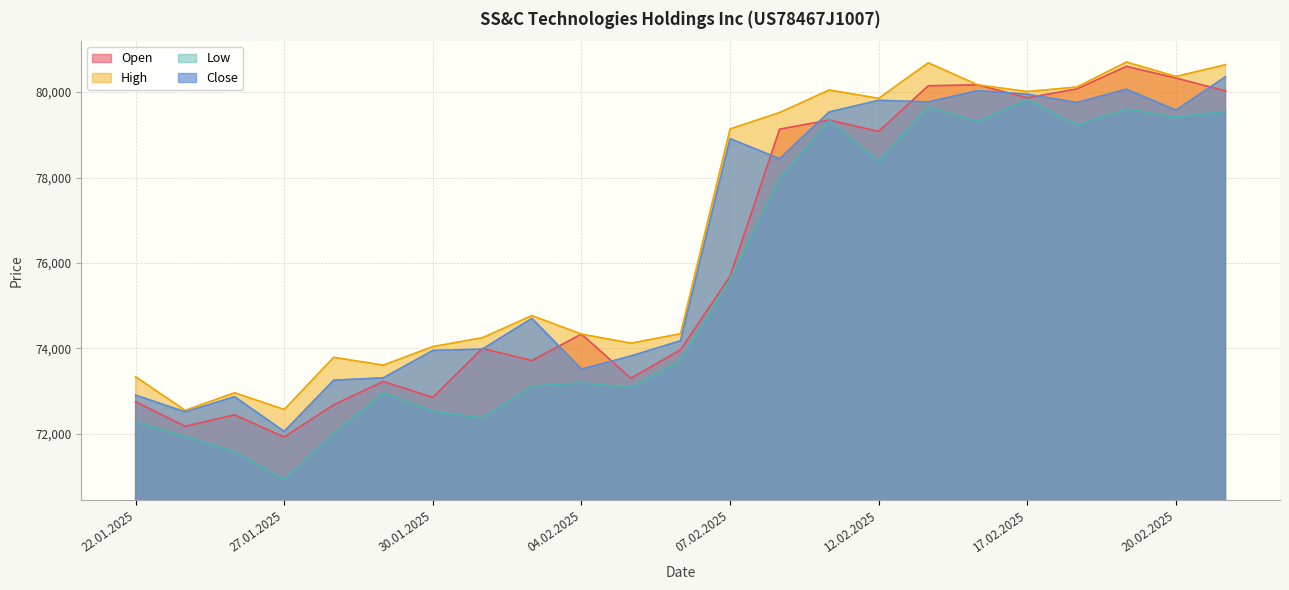

True or false: Open and High intersect in this chart.

False